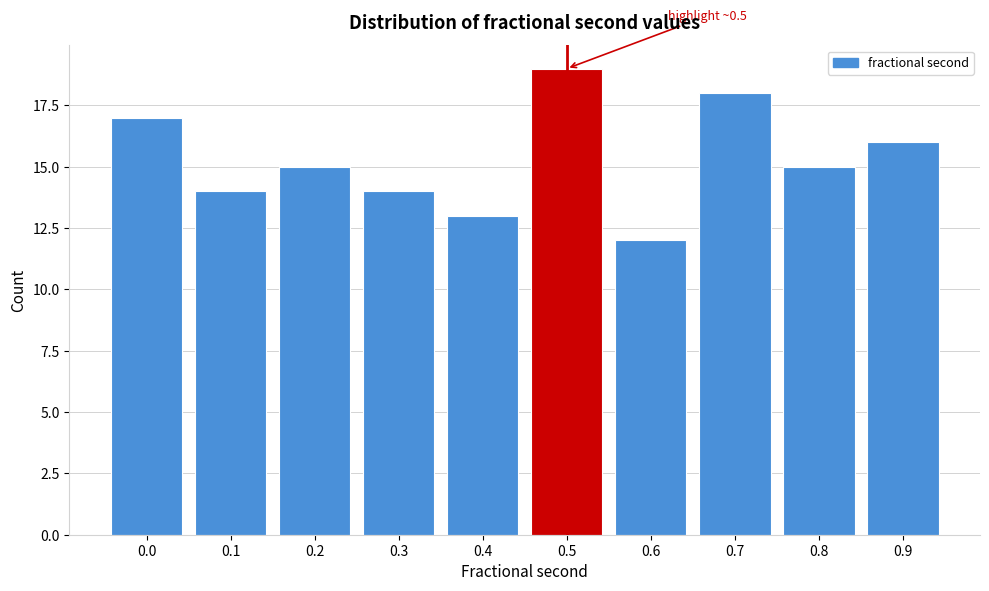

Reading left to right, list all the values displayed in this chart.

17	14	15	14	13	19	12	18	15	16